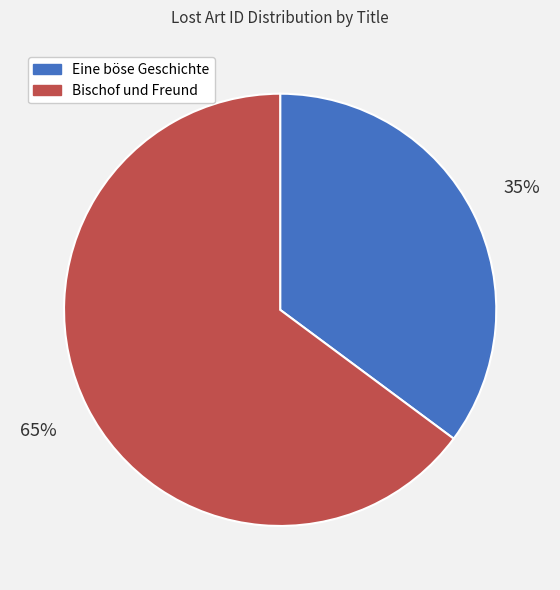

To the nearest percent, what is the average slice percentage?

50%